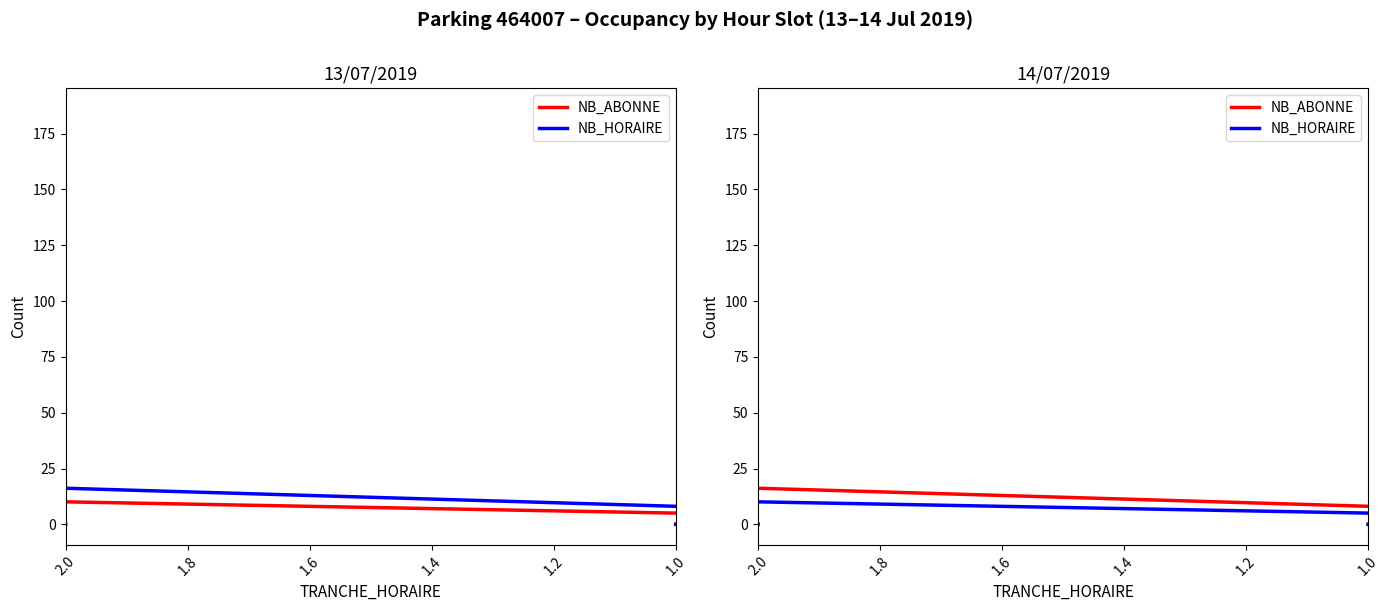

Which series ends up on top after the final intersection of NB_ABONNE and NB_HORAIRE?

NB_ABONNE